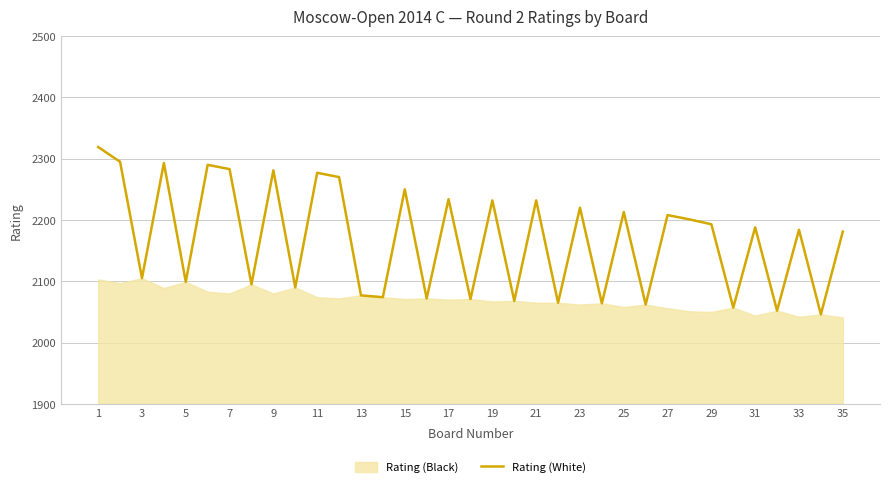

What is the highest value of the Rating (White) series?

2319